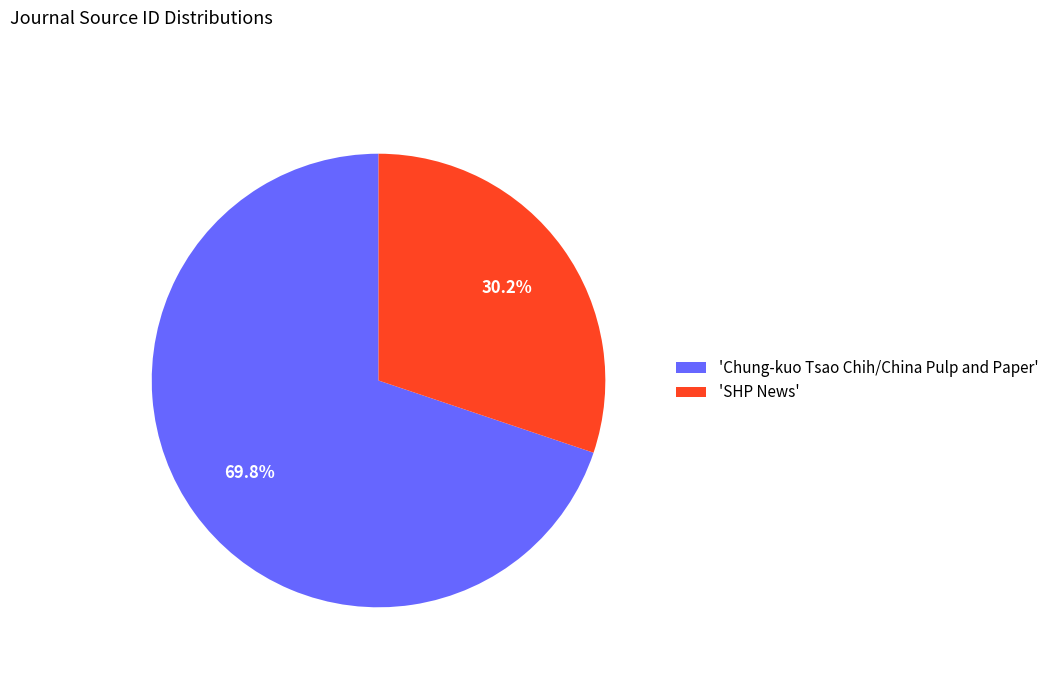

Count the number of slices in the pie.

2